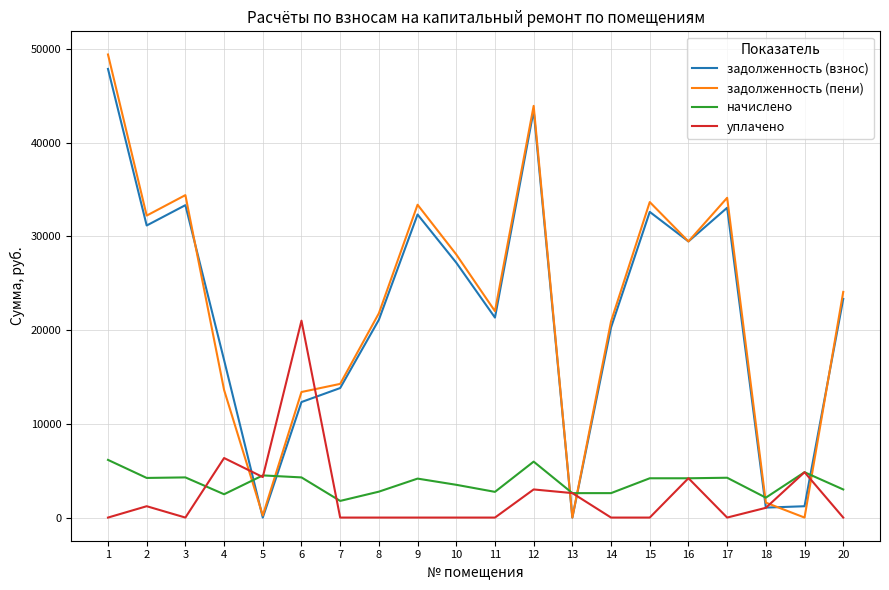

Where do задолженность (пени) and задолженность (взнос) first cross each other?

3 and 4